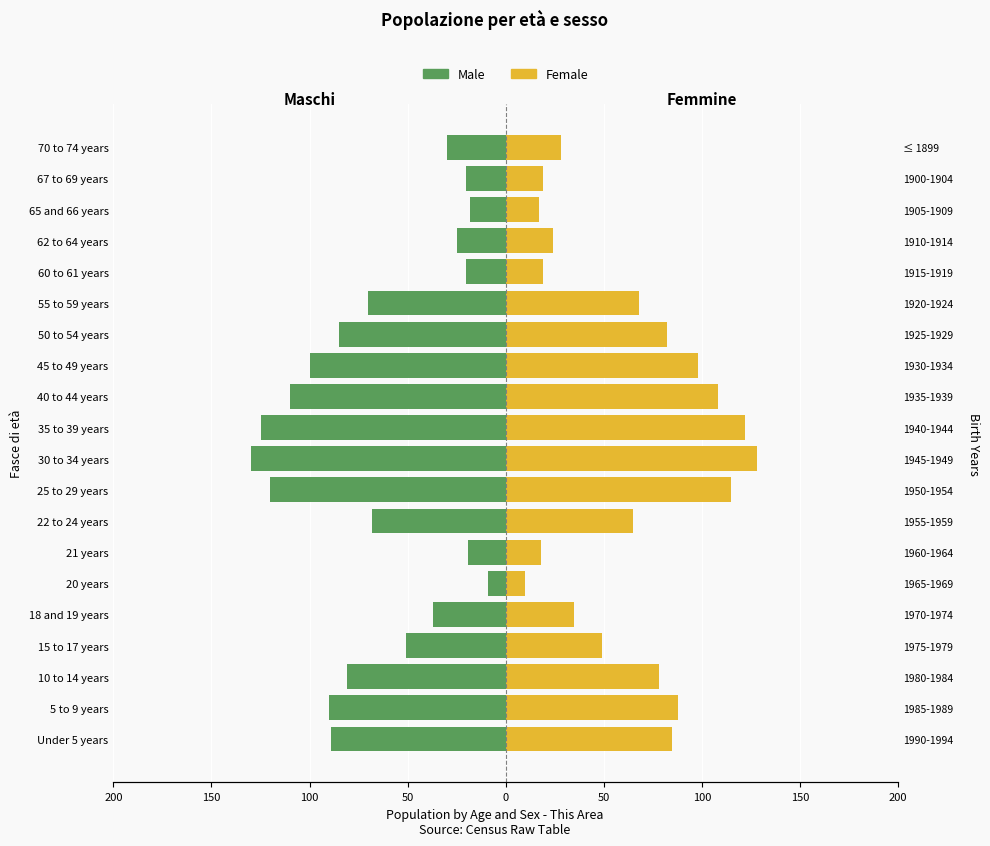

Reading left to right, transcribe all the data shown in this chart.

Male: -89	-90	-81	-51	-37	-9	-19	-68	-120	-130	-125	-110	-100	-85	-70	-20	-25	-18	-20	-30
Female: 85	88	78	49	35	10	18	65	115	128	122	108	98	82	68	19	24	17	19	28